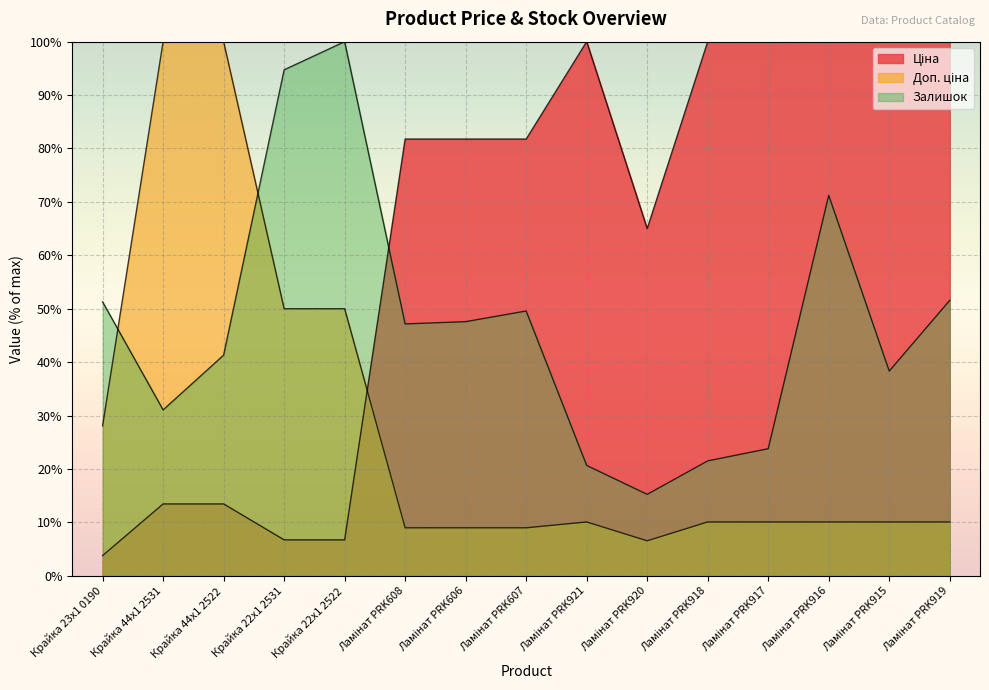

The Залишок series shows 143.9 at Крайка 22x1 2531. True or false?

False